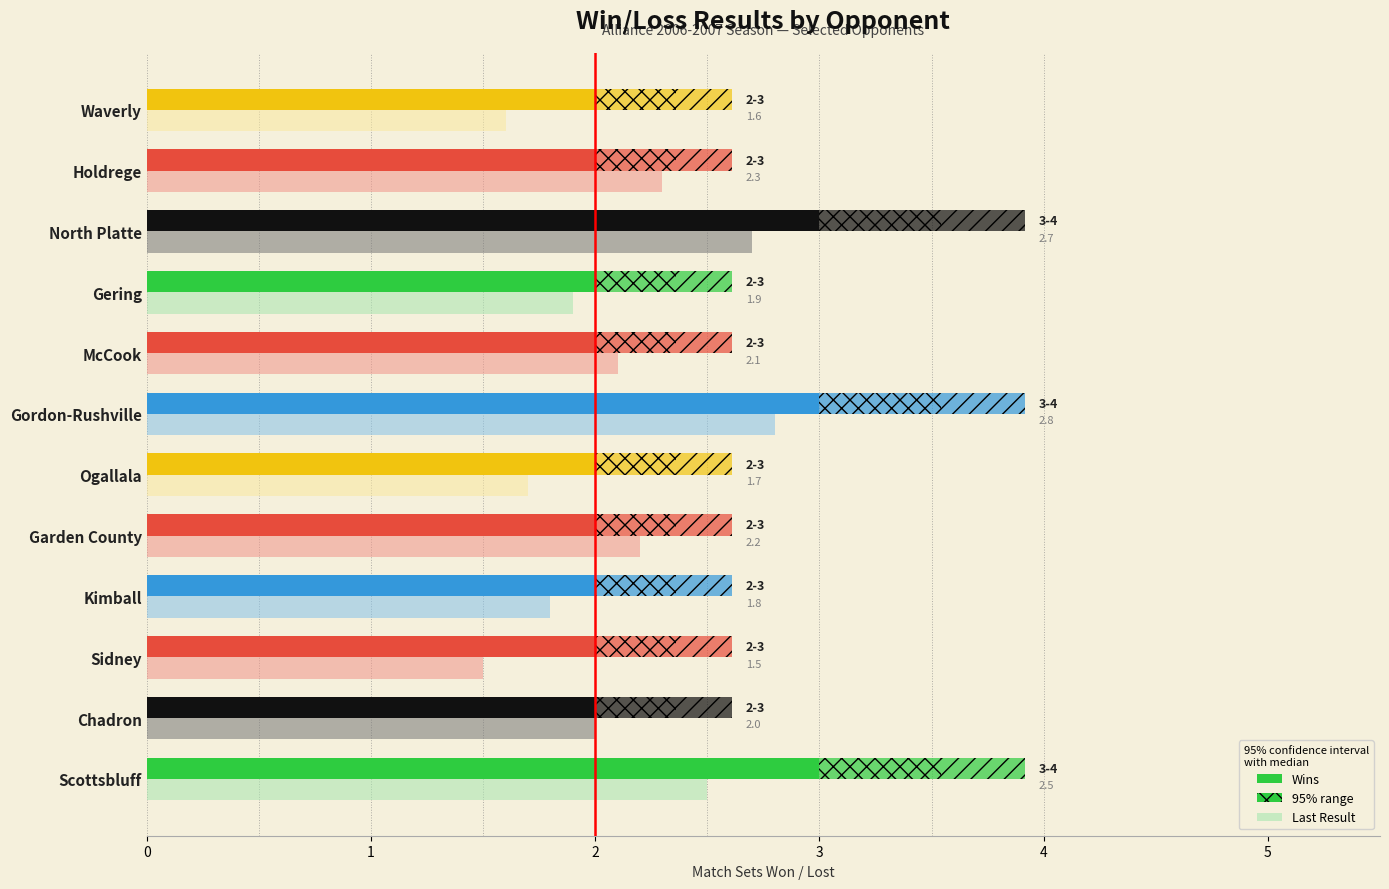

How many bars are there in each group?

2